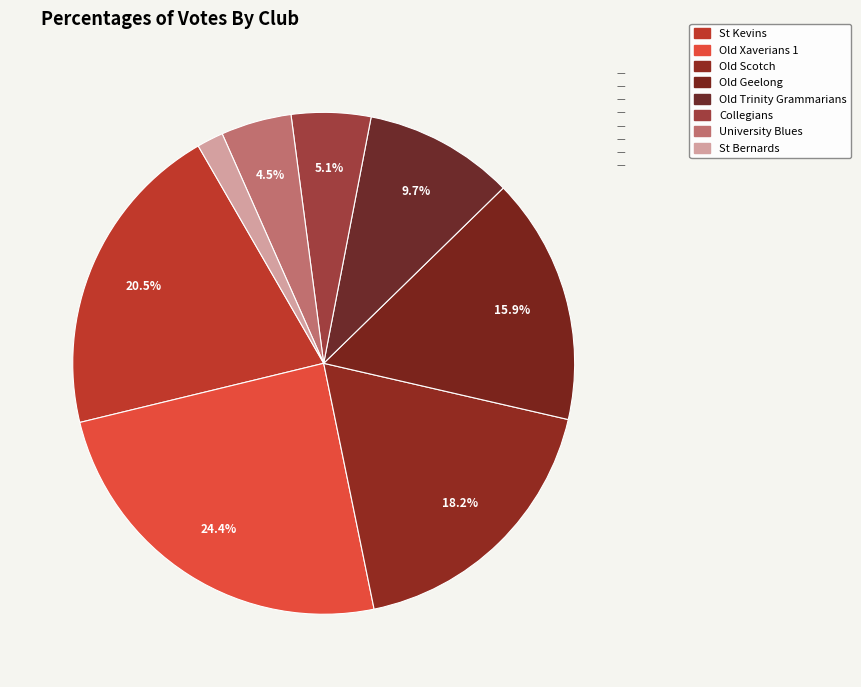

To the nearest percent, what percentage of the pie is Old Xaverians 1?

24%